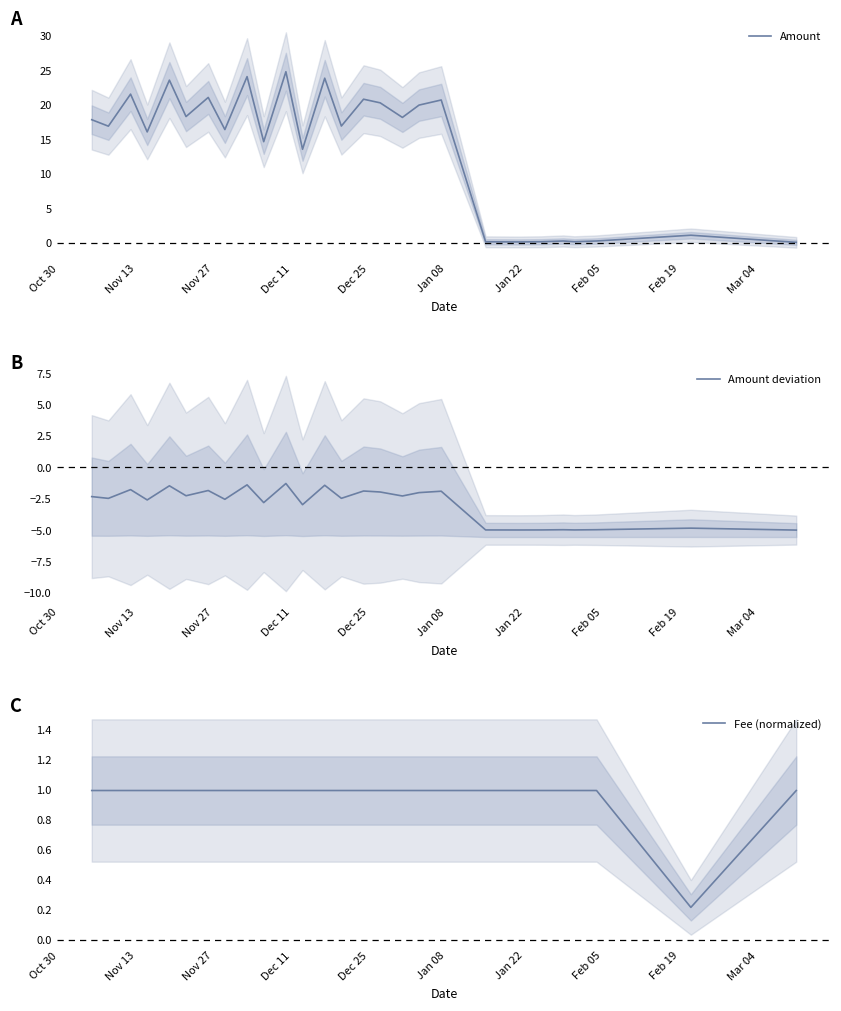

Reading right to left, list all the values displayed in this chart.

Amount: 0.1	1.1	0.3	0.2	0.3	0.2	0.2	0.2	20.7	20.0	18.2	20.3	20.8	17.0	23.9	13.6	24.8	14.7	24.1	16.4	21.1	18.3	23.6	16.1	21.6	16.9	17.9
Amount deviation: -5.0	-4.8	-5.0	-5.0	-5.0	-5.0	-5.0	-5.0	-1.9	-2.0	-2.3	-2.0	-1.9	-2.5	-1.4	-3.0	-1.3	-2.8	-1.4	-2.5	-1.8	-2.3	-1.5	-2.6	-1.8	-2.5	-2.3
Fee (normalized): 1.0	0.2	1.0	1.0	1.0	1.0	1.0	1.0	1.0	1.0	1.0	1.0	1.0	1.0	1.0	1.0	1.0	1.0	1.0	1.0	1.0	1.0	1.0	1.0	1.0	1.0	1.0